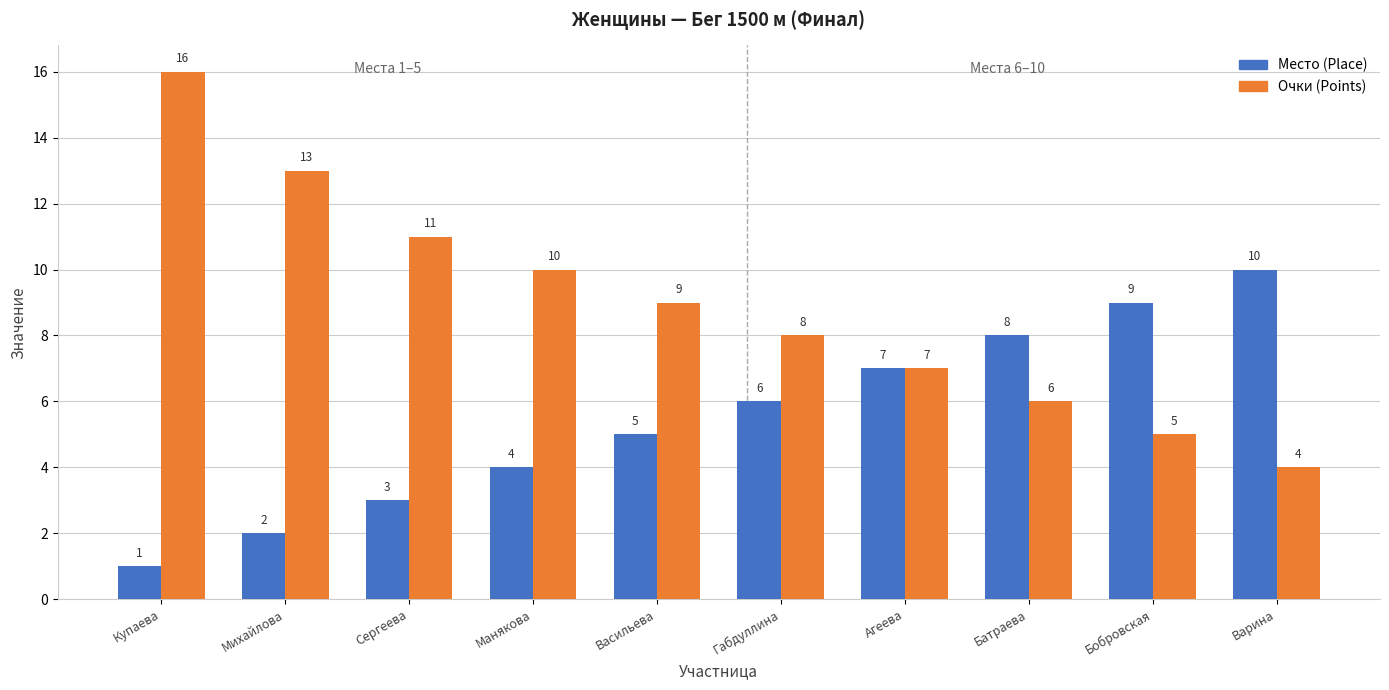

Reading left to right, transcribe all the data shown in this chart.

Место (Place): Купаева=1	Михайлова=2	Сергеева=3	Манякова=4	Васильева=5	Габдуллина=6	Агеева=7	Батраева=8	Бобровская=9	Варина=10
Очки (Points): Купаева=16	Михайлова=13	Сергеева=11	Манякова=10	Васильева=9	Габдуллина=8	Агеева=7	Батраева=6	Бобровская=5	Варина=4